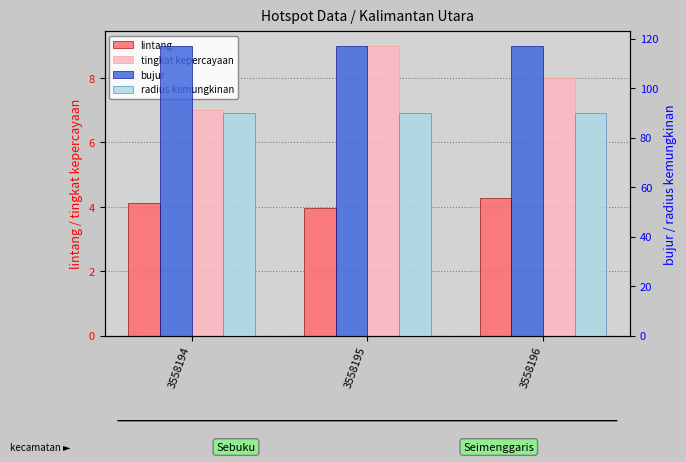

Which label corresponds to the smallest value in the chart?

3558195